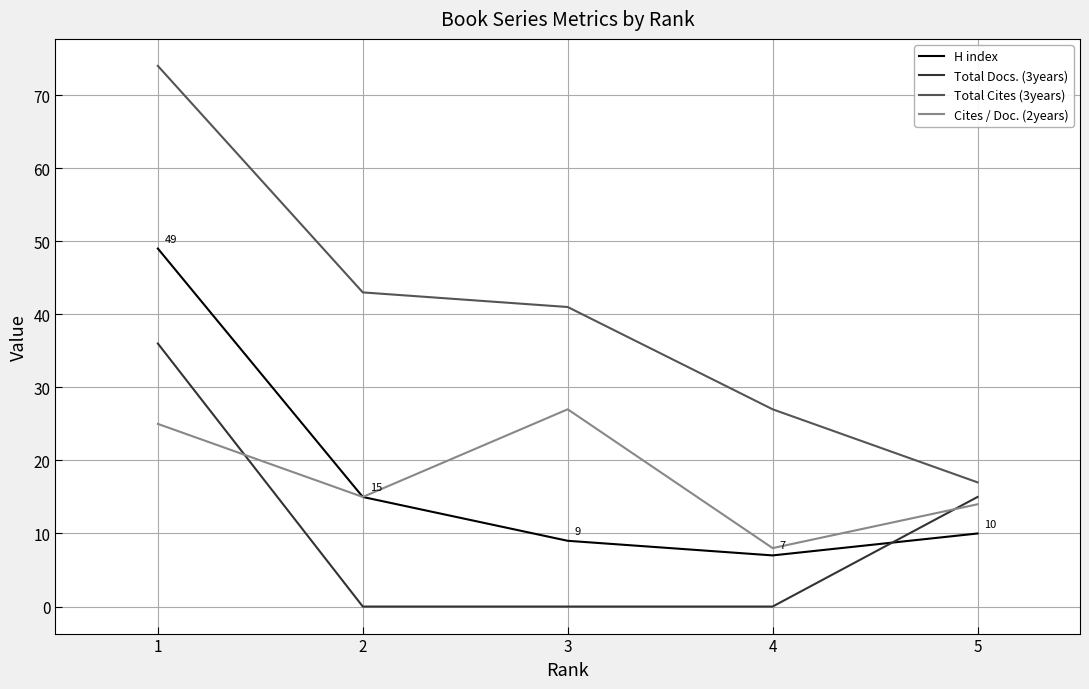

True or false: Total Cites (3years) and Cites / Doc. (2years) cross at least once.

False